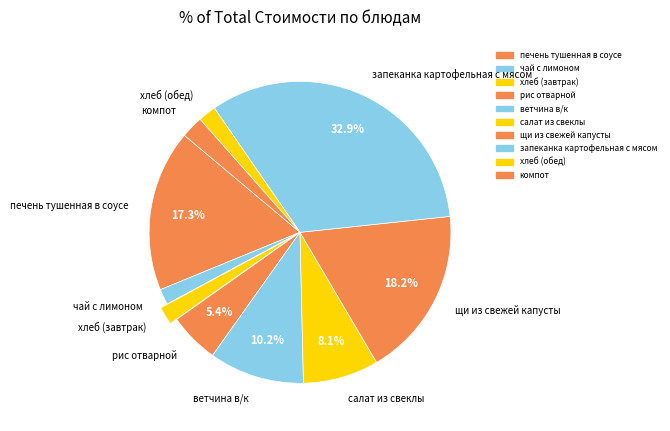

How many slices are in this pie chart?

10